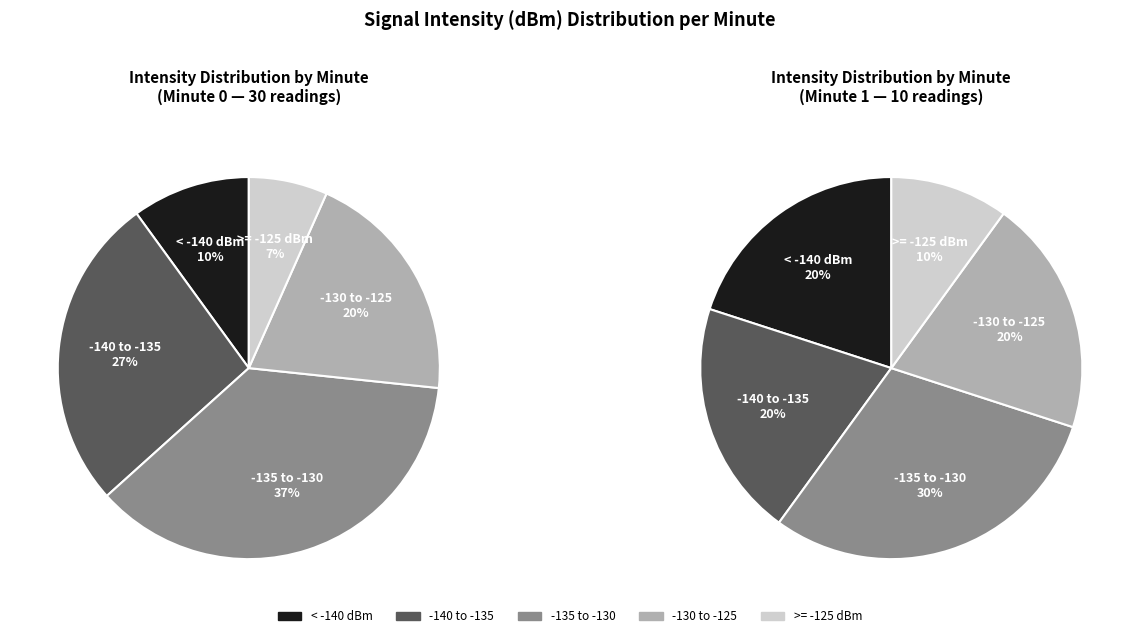

How much of the chart is everything except 4?

84.8%